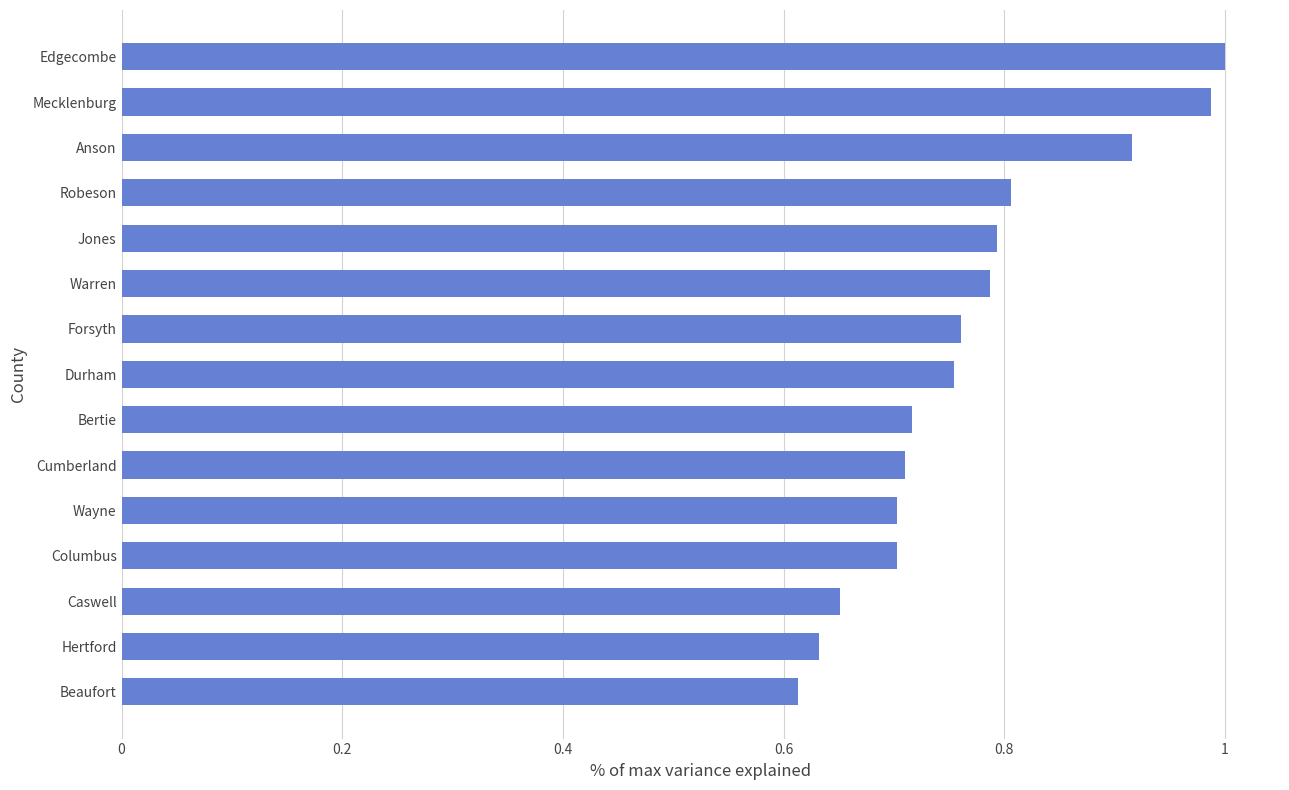

What is the sum of all values?

11.5